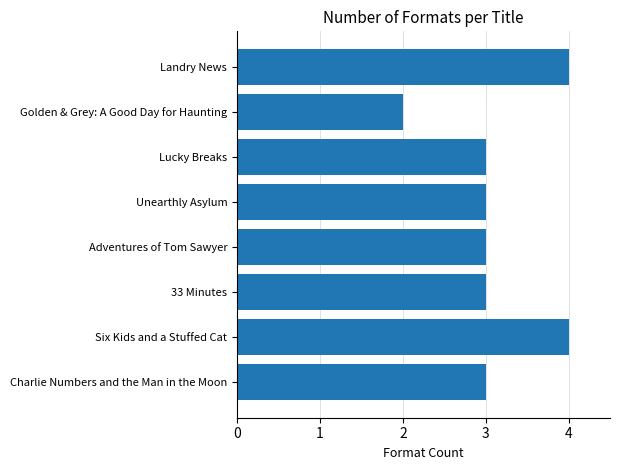

What is the sum of all values?

25